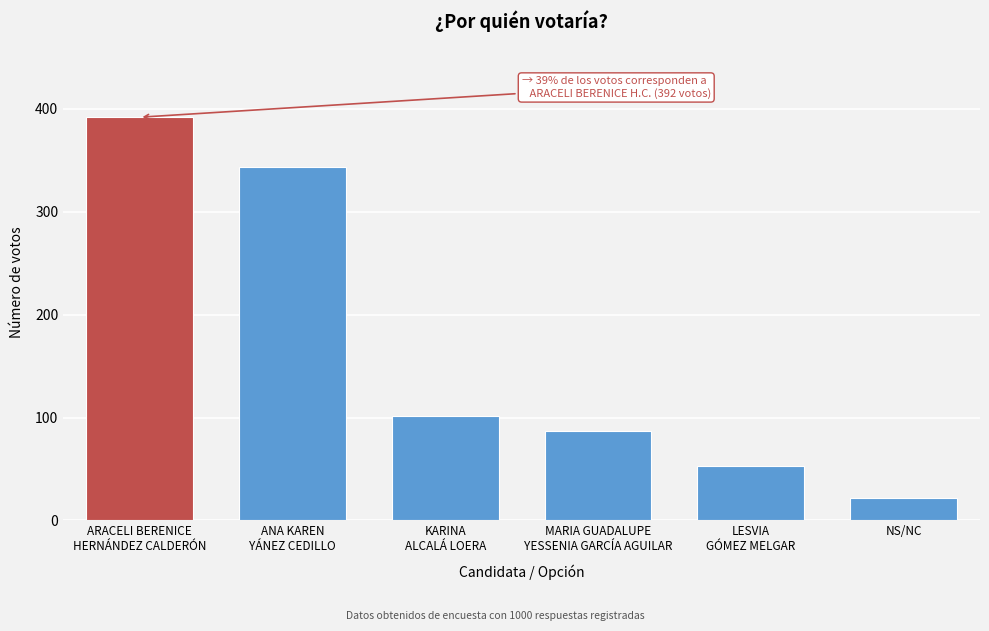

Reading left to right, list all the values displayed in this chart.

392	344	102	87	53	22